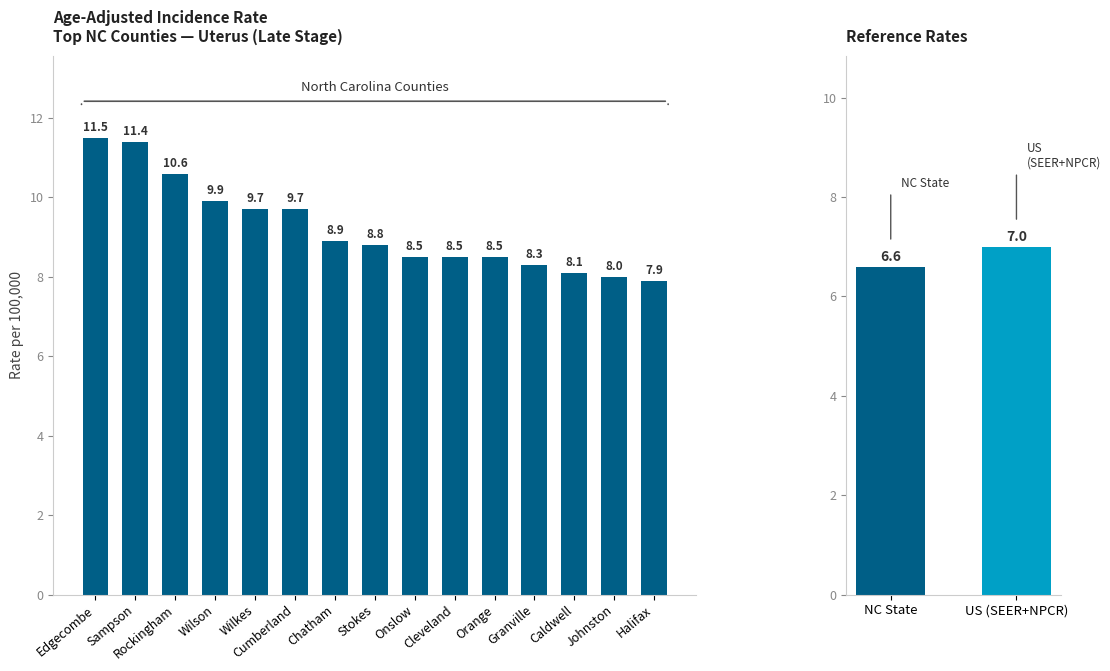

At which label does the data first exceed 8?

Edgecombe